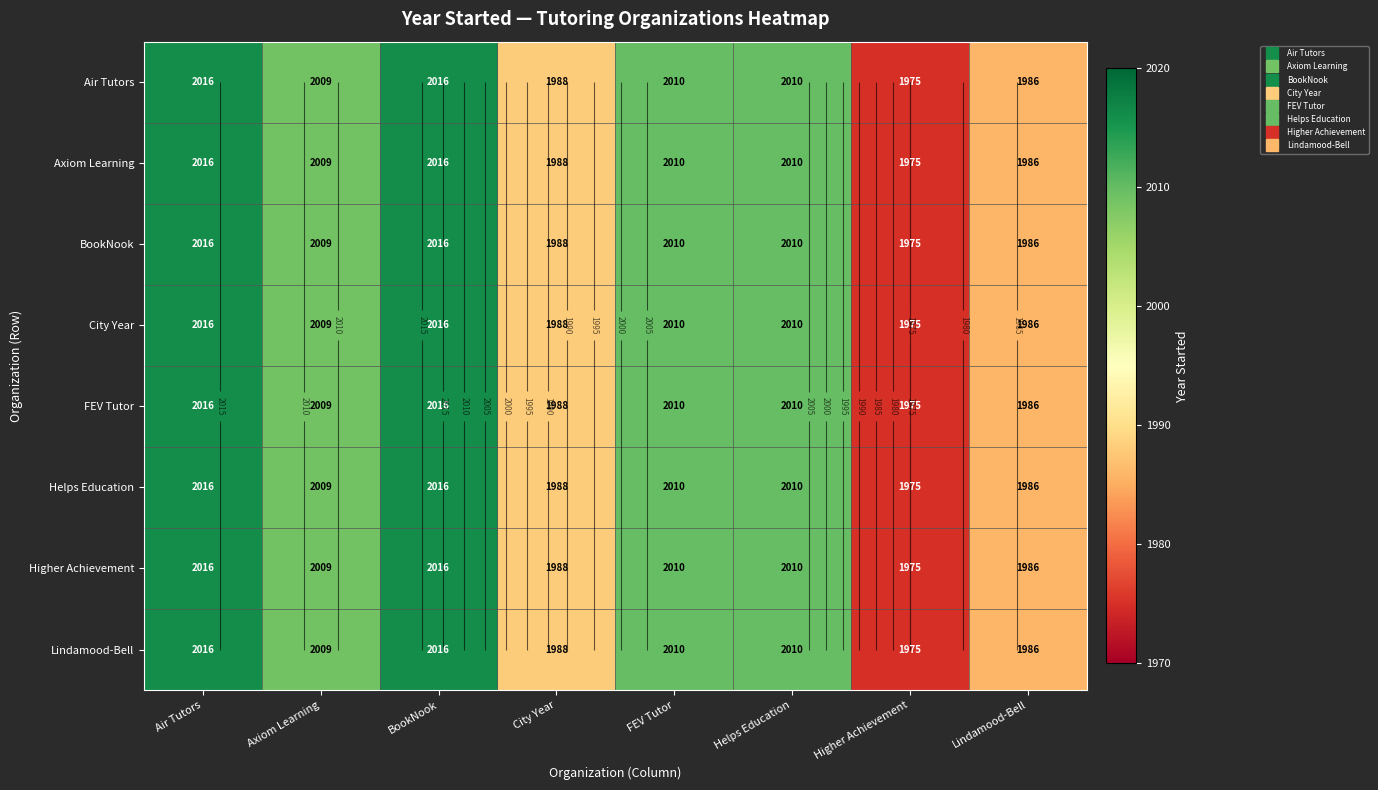

Which series has the largest total across all categories?

Air Tutors